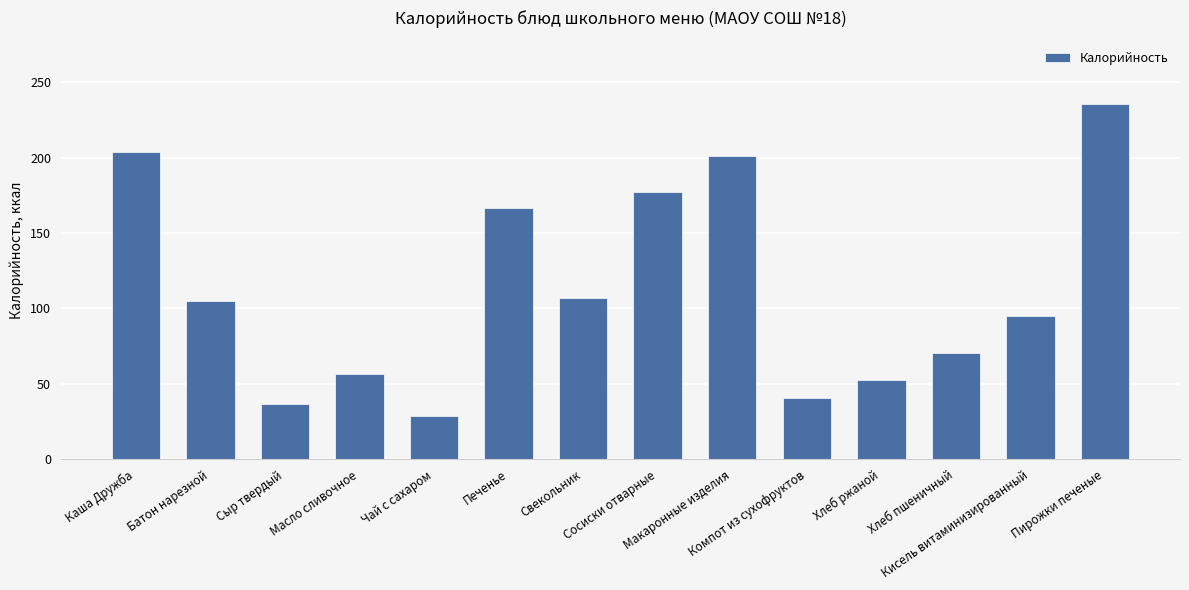

What is the sum of the values at Батон нарезной and Компот из сухофруктов?

145.2